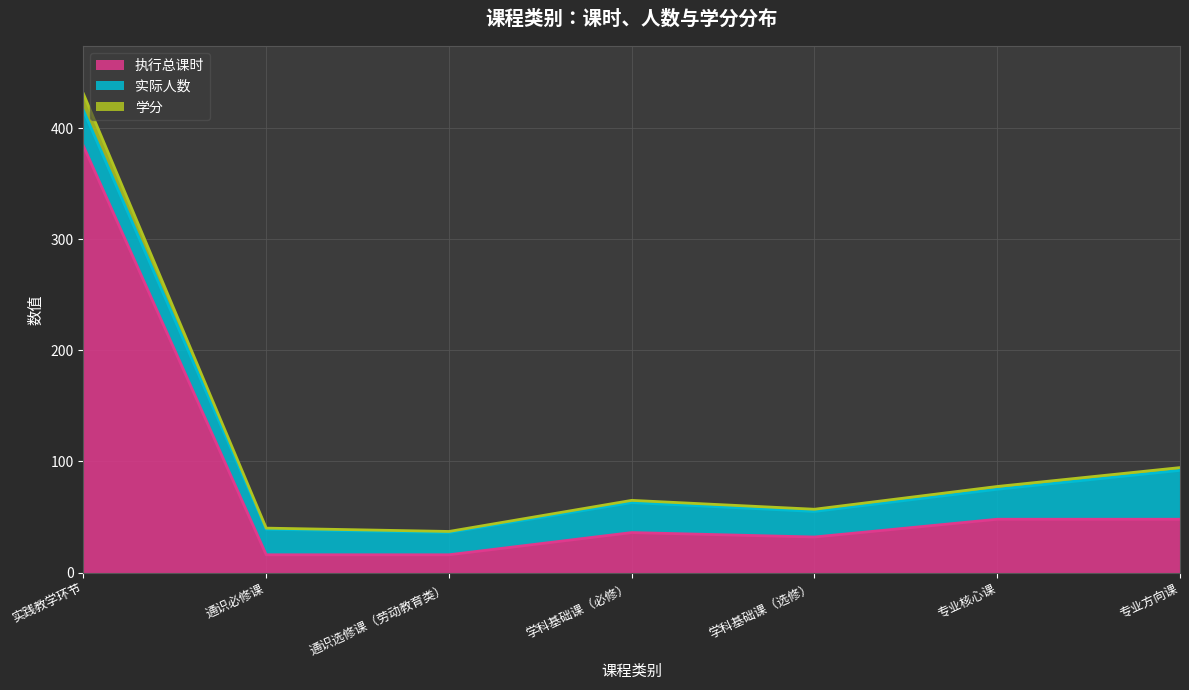

Which category has the highest value in the 执行总课时 series?

实践教学环节